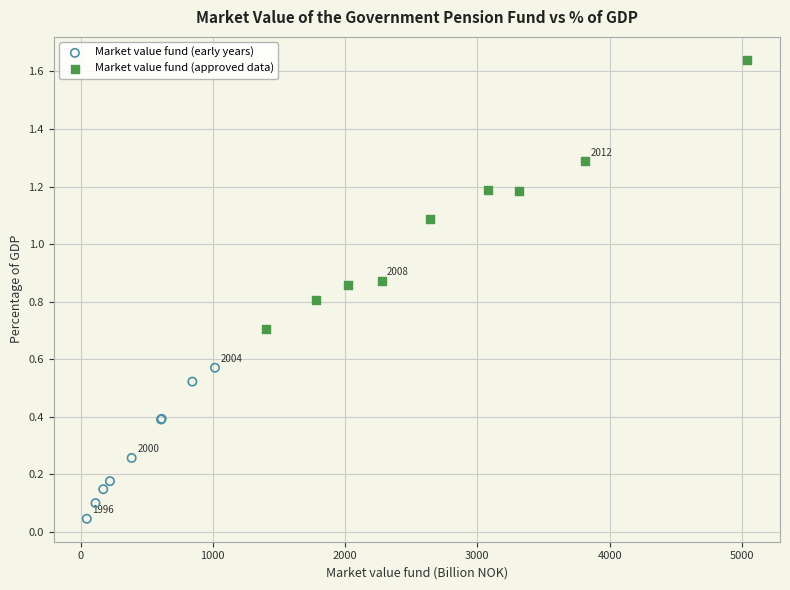

Which series has the largest Y range (max minus min)?

Market value fund (approved data)